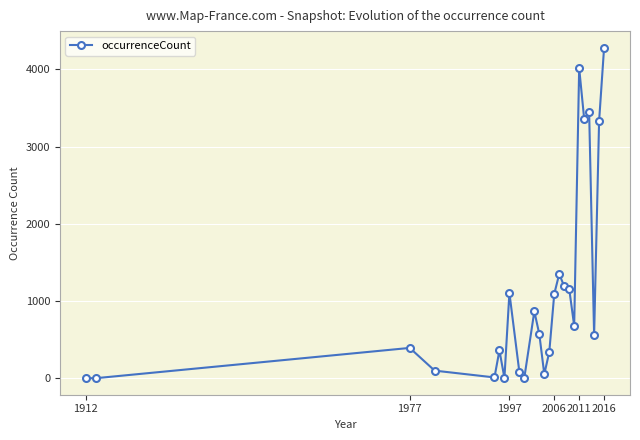

What is the sum of all values?

28357